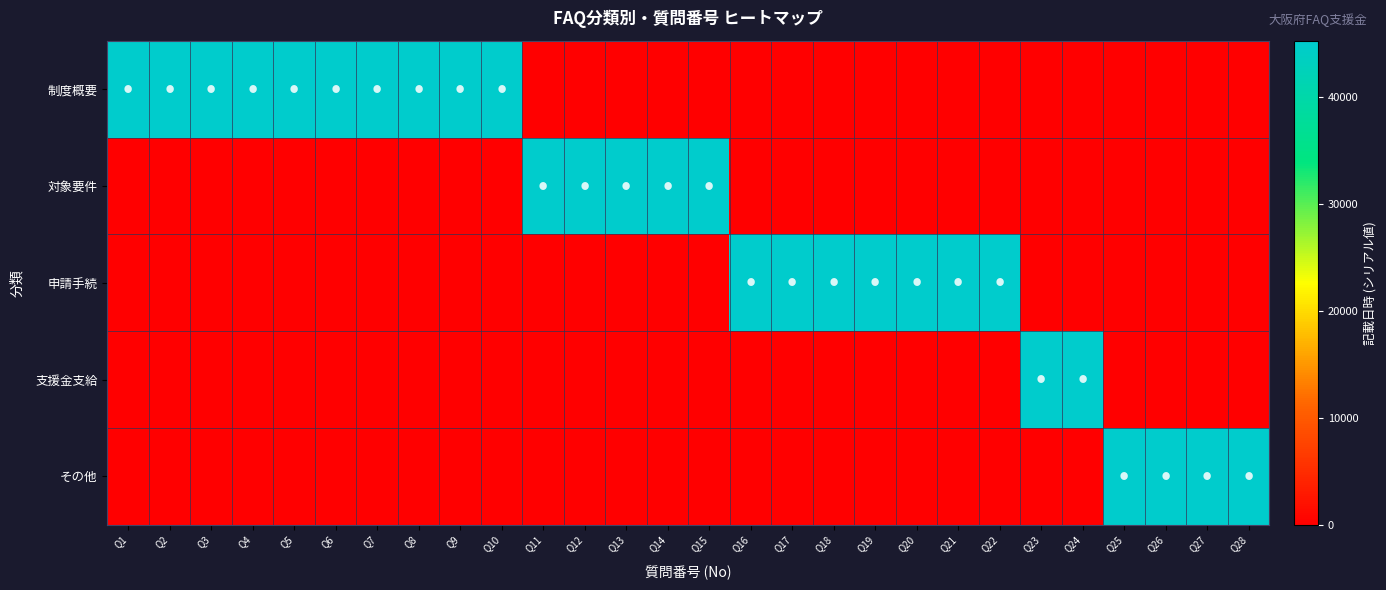

What is the spread (max minus min) of values at Q18?

45282